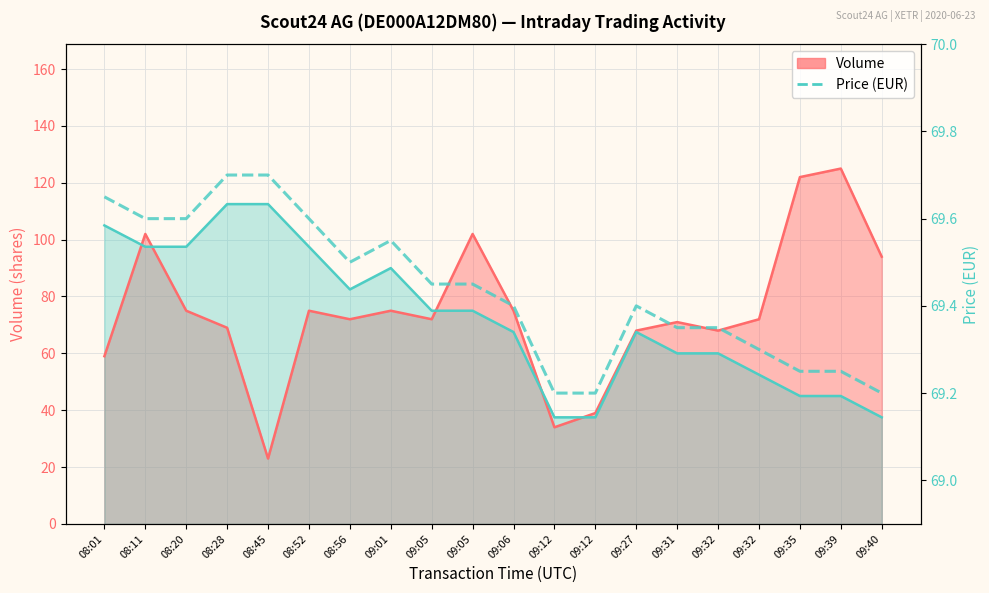

Approximately how many times larger is the value at 09:32 compared to 08:56?

1.0